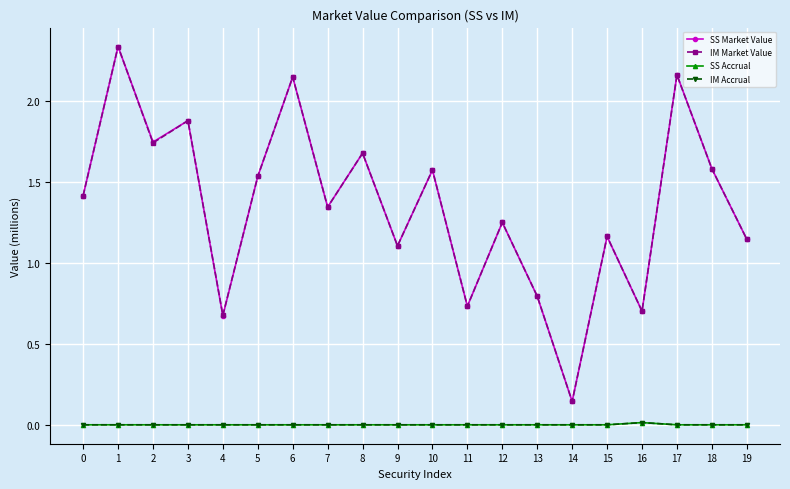

True or false: IM Accrual and IM Market Value cross at least once.

False